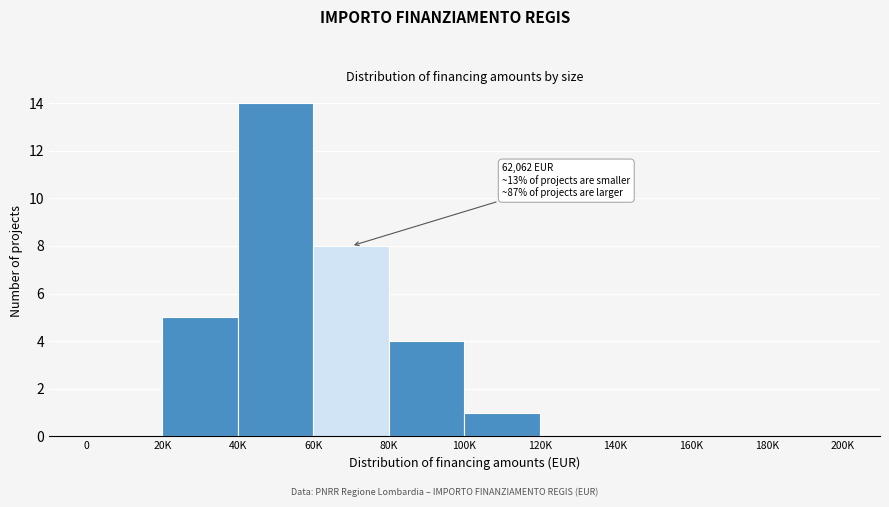

Reading left to right, extract all data points from this chart.

0=0	20K=5	40K=14	60K=8	80K=4	100K=1	120K=0	140K=0	160K=0	180K=0